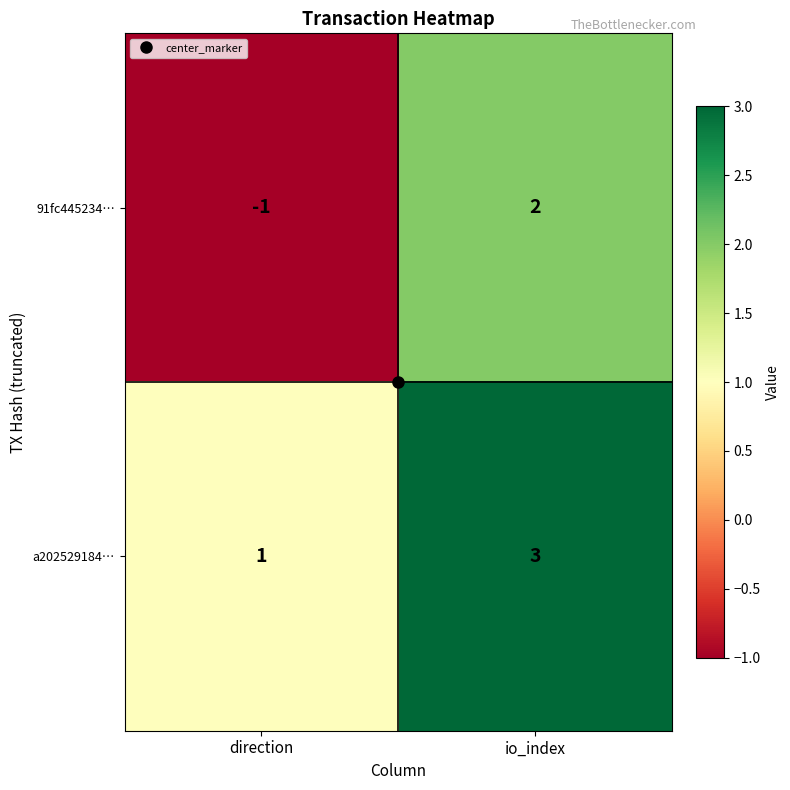

Count the number of data series in this chart.

2